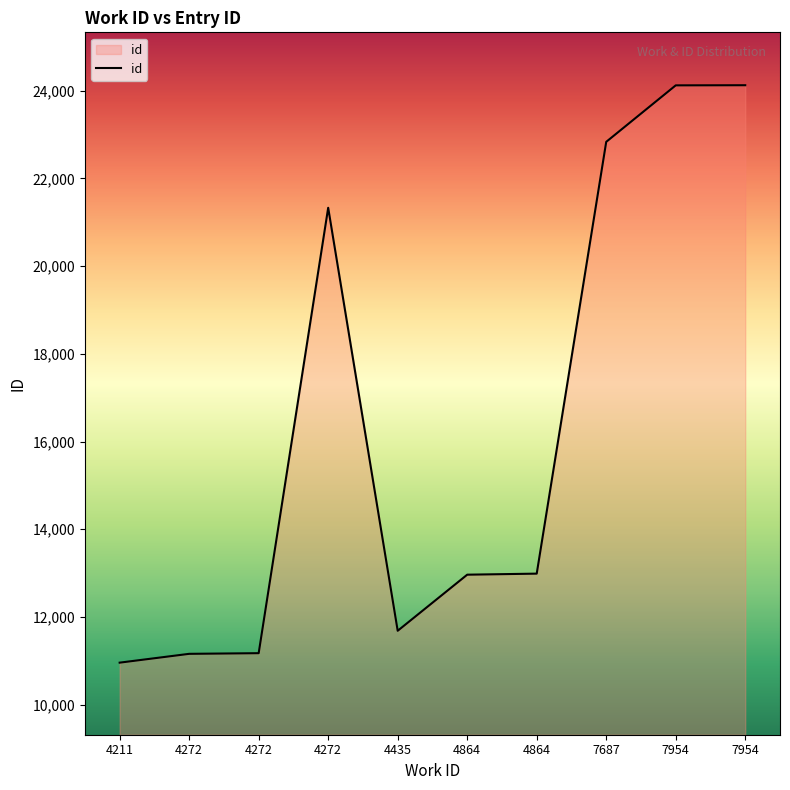

How many lines are shown in the chart?

1